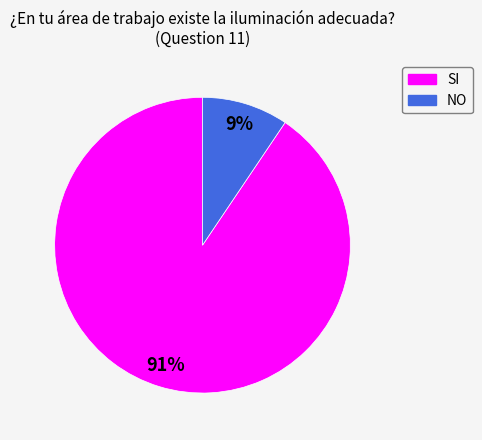

Is there any slice that represents more than half of the pie?

Yes